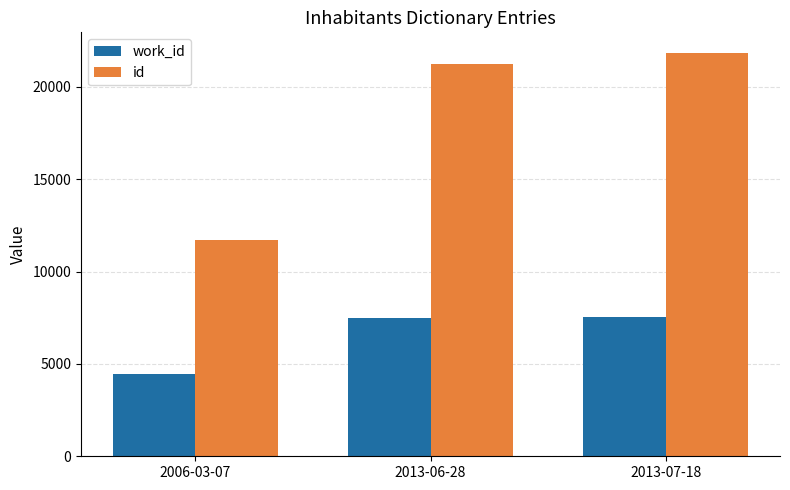

What is the difference between the highest and lowest values at 2013-06-28?

13764